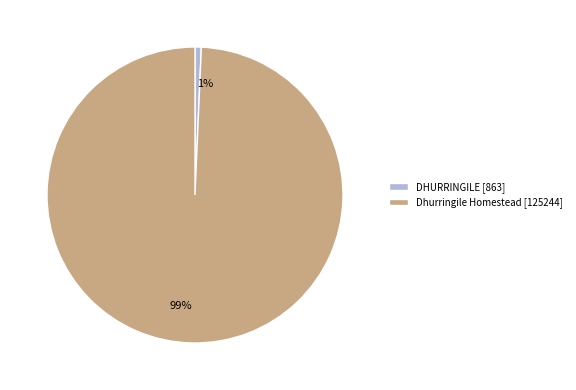

To the nearest percent, what is the combined percentage of Dhurringile Homestead [125244] and DHURRINGILE [863]?

100%